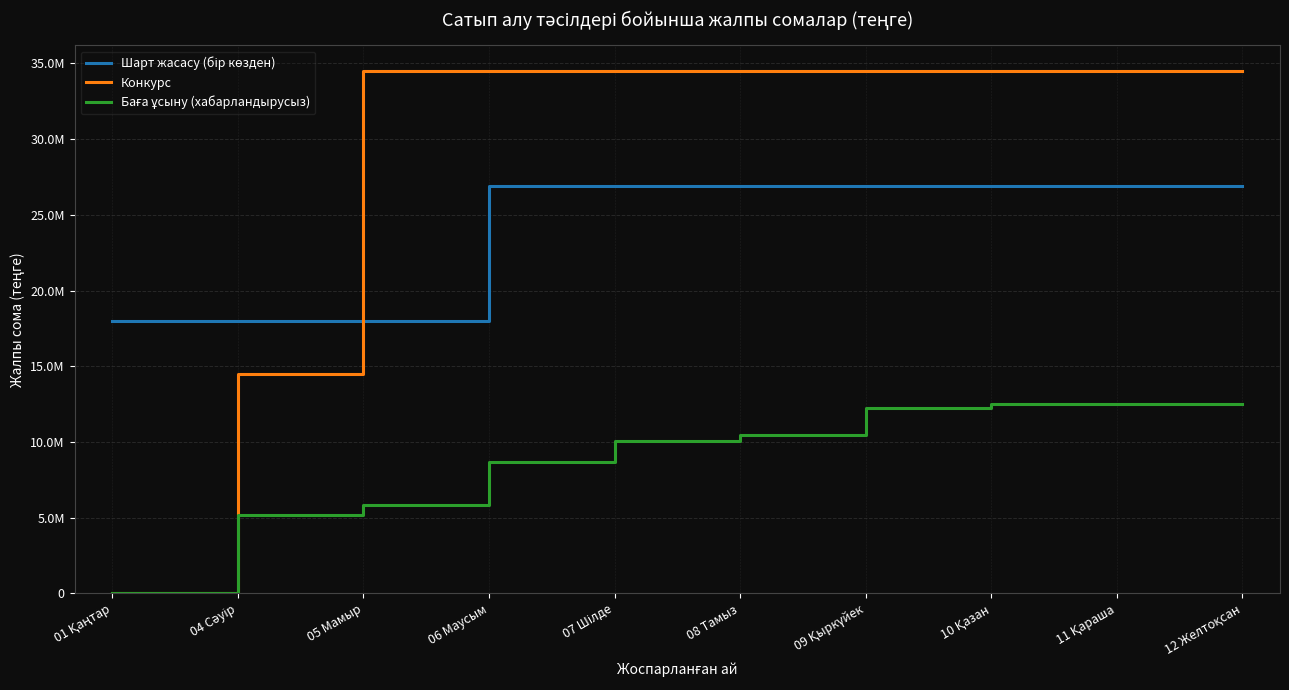

Does the chart have visible grid lines?

Yes